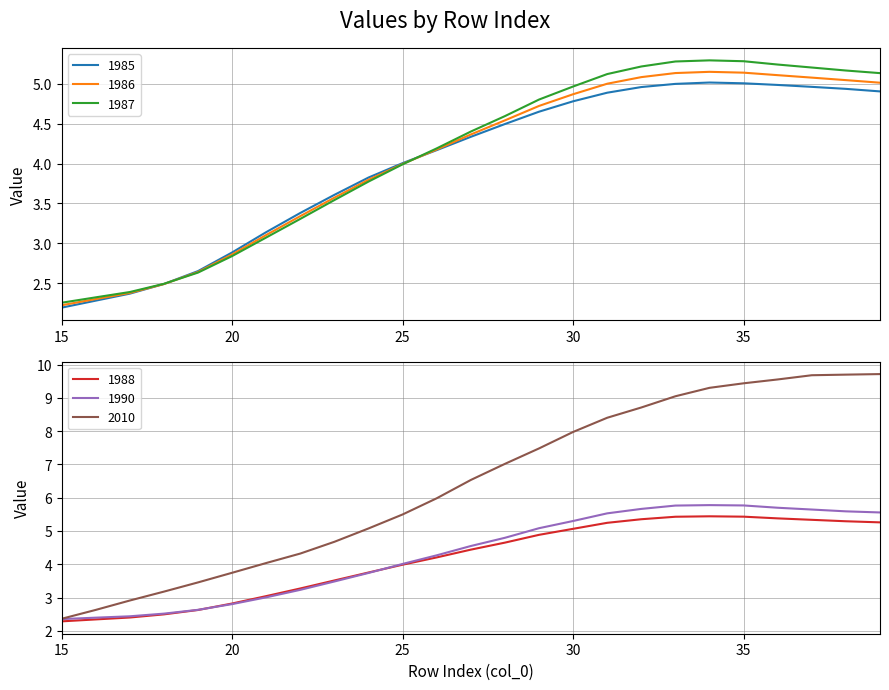

What is the total value across all series at 38?

35.7